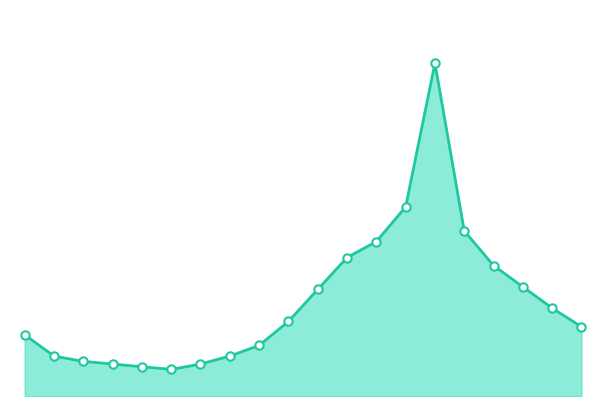

What is the smallest value displayed?

15.3